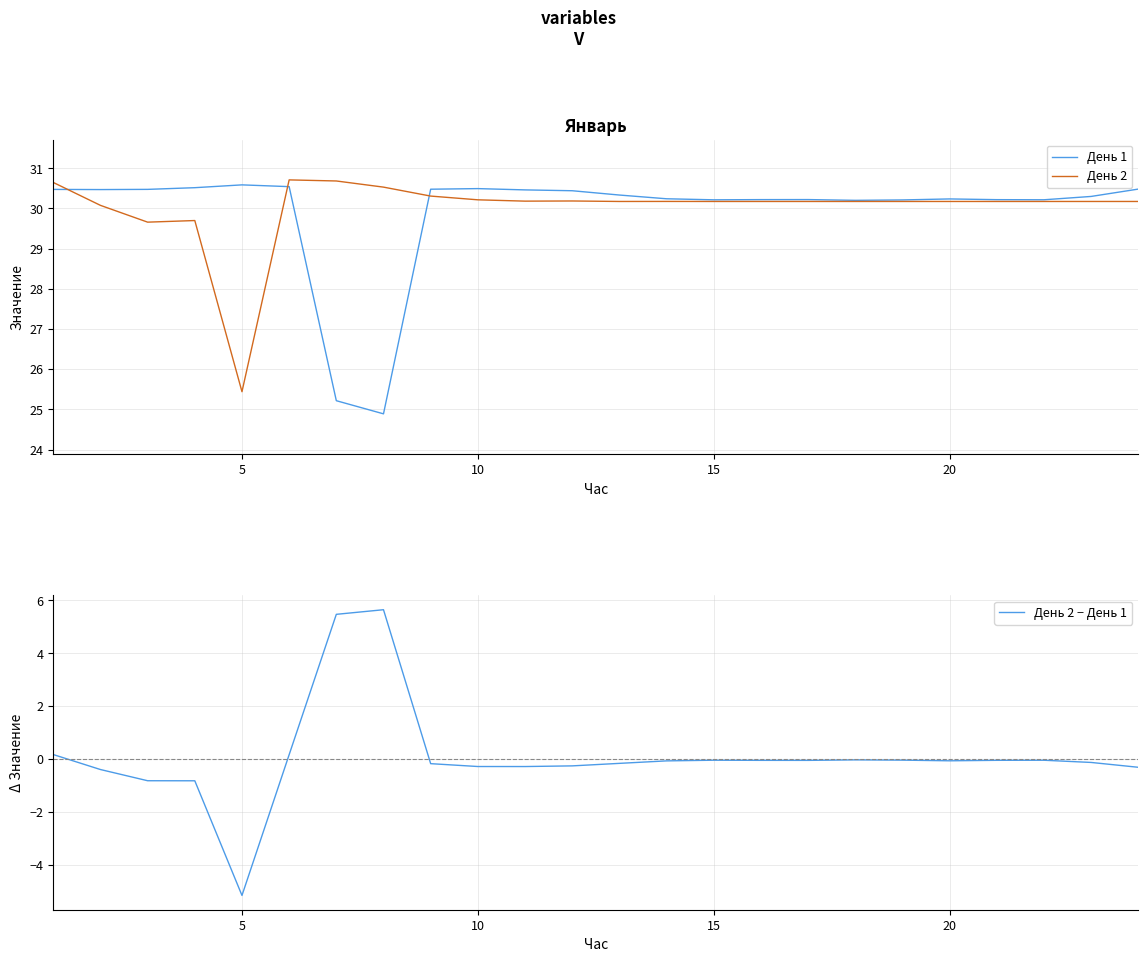

What is the lowest value of the День 1 series?

24.9